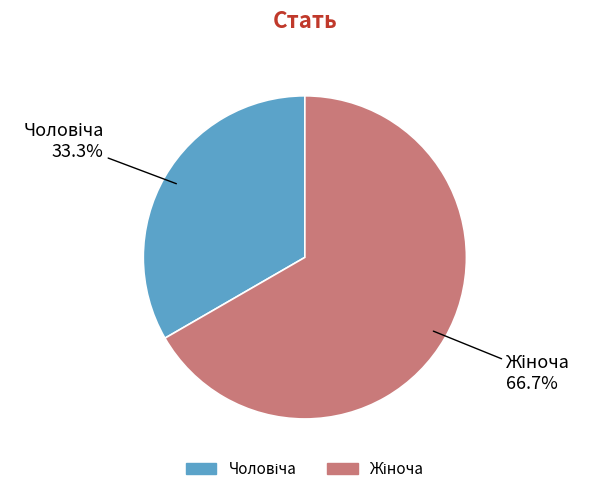

Is there a majority slice in this chart?

Yes